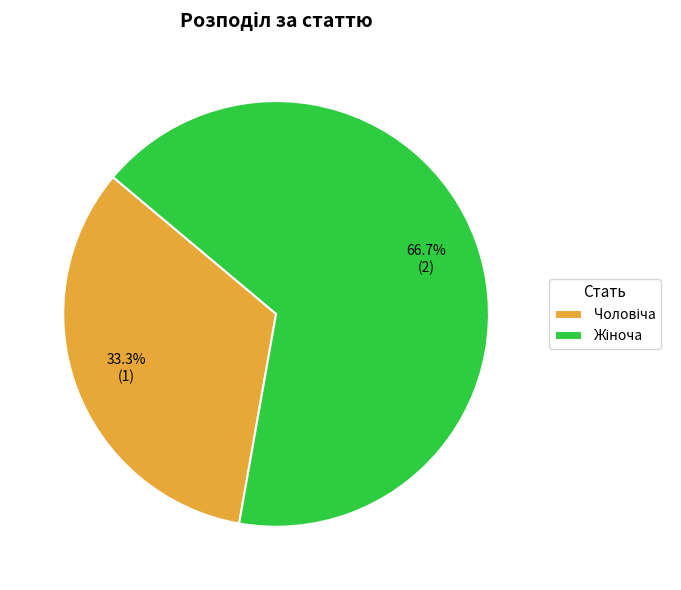

How many slices are in this pie chart?

2